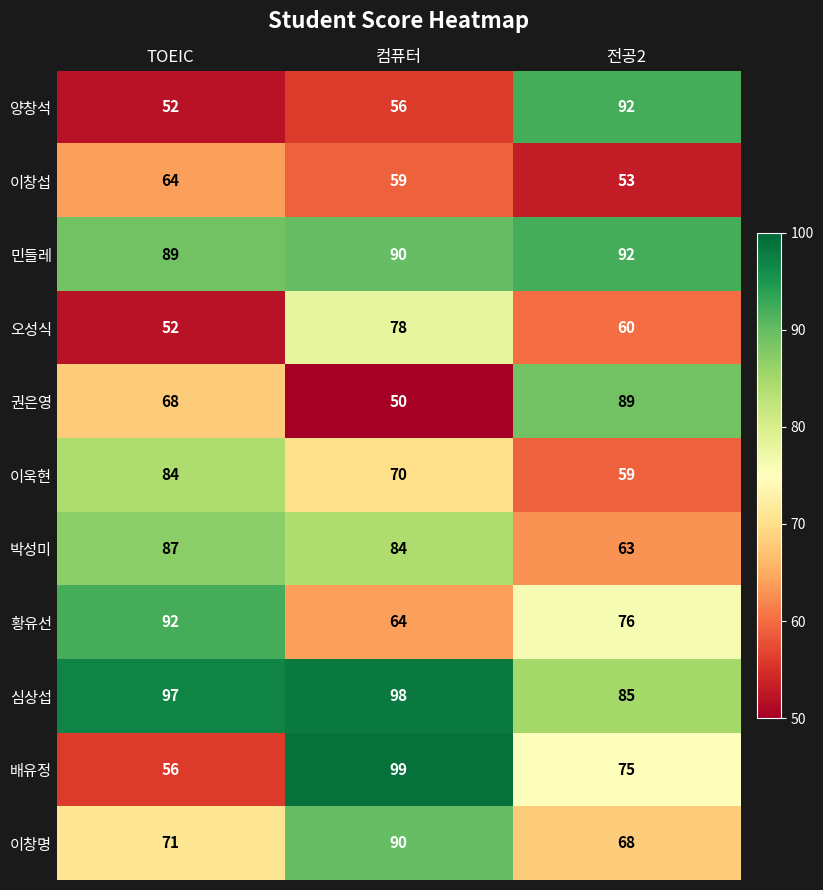

List the labels in order of 권은영 value, largest first.

전공2, TOEIC, 컴퓨터